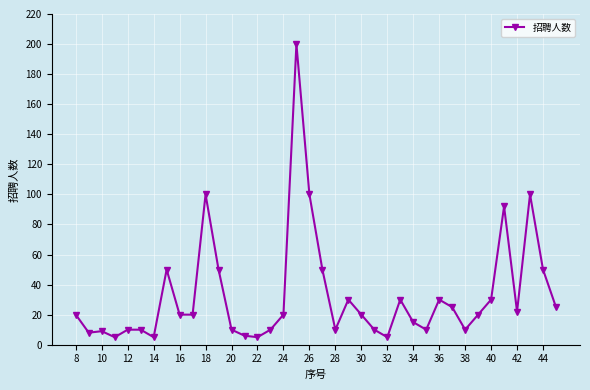

True or false: there are more than 2 points higher than both neighbors.

True